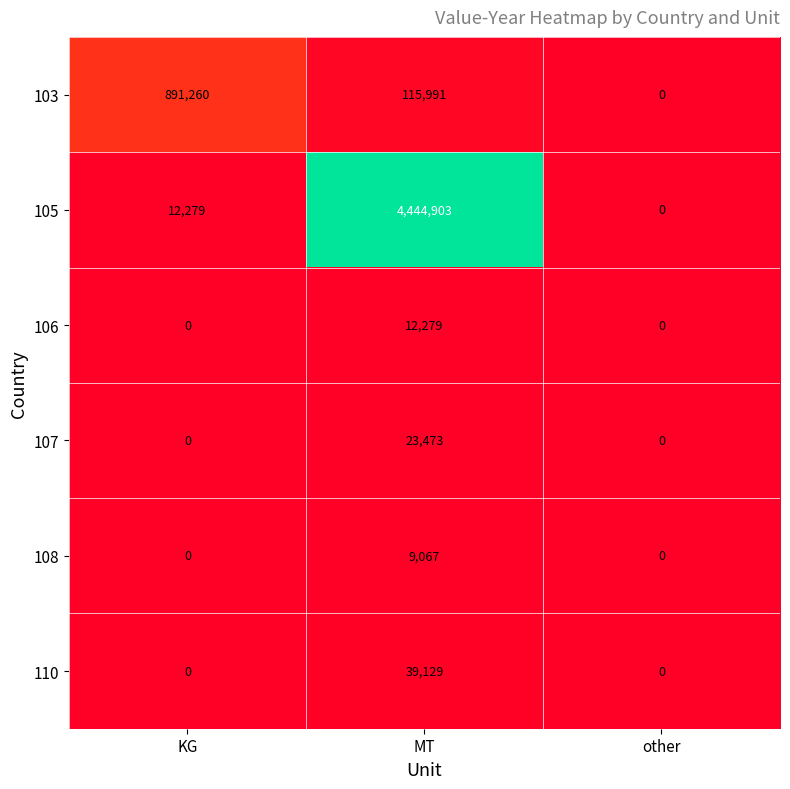

Reading left to right, extract all data points from this chart.

103: KG=891260	MT=115991	other=0
105: KG=12279	MT=4444903	other=0
106: KG=0	MT=12279	other=0
107: KG=0	MT=23473	other=0
108: KG=0	MT=9067	other=0
110: KG=0	MT=39129	other=0